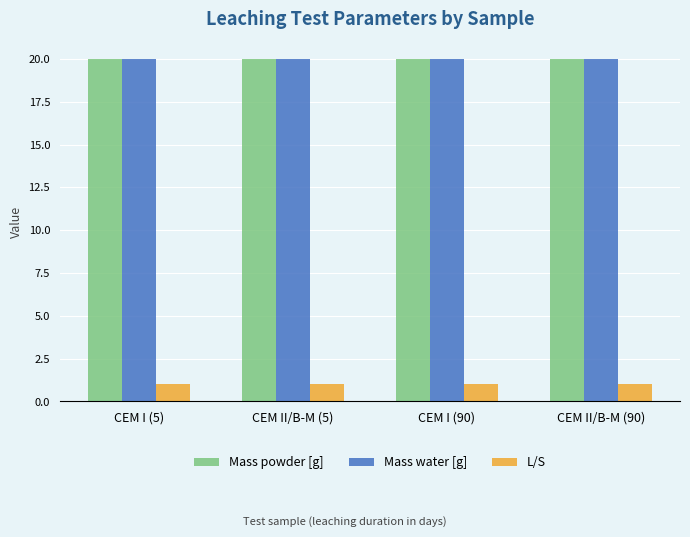

What is the highest value of the L/S series?

1.0